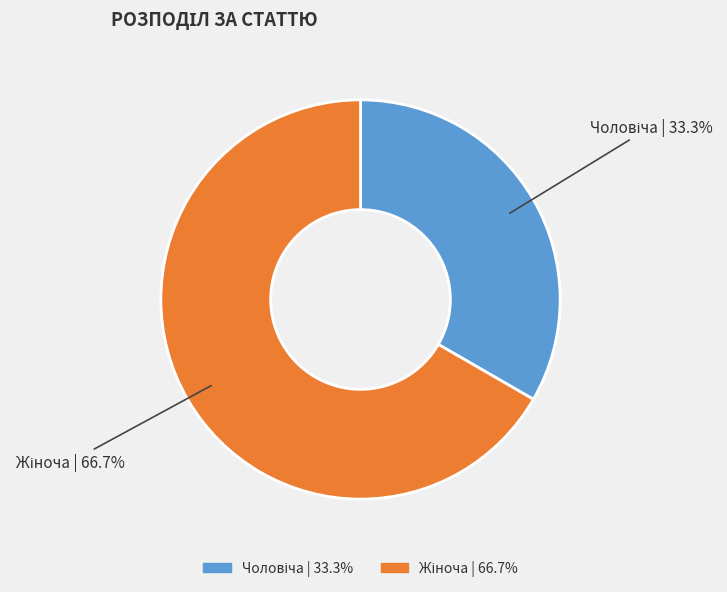

Is there a majority slice in this chart?

Yes